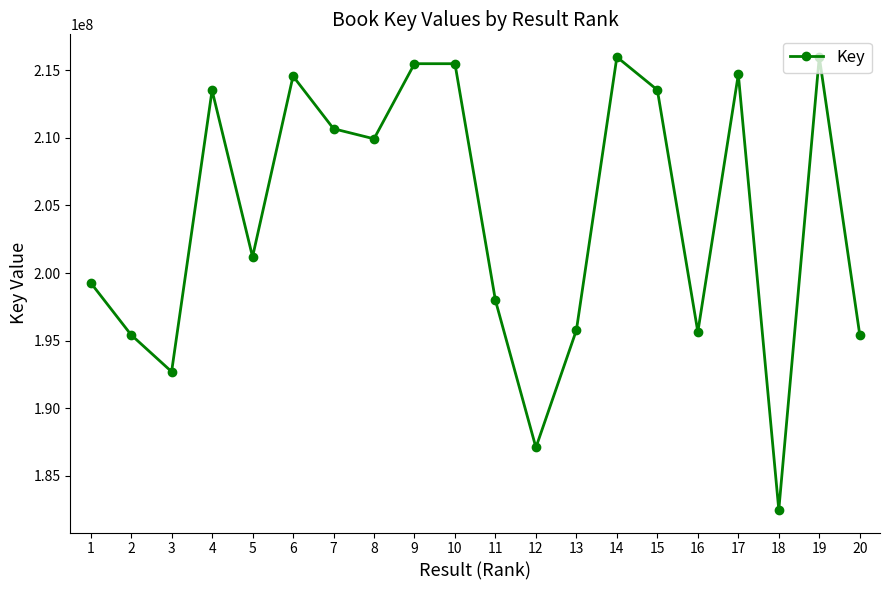

What is the maximum value shown in the chart?

215972146